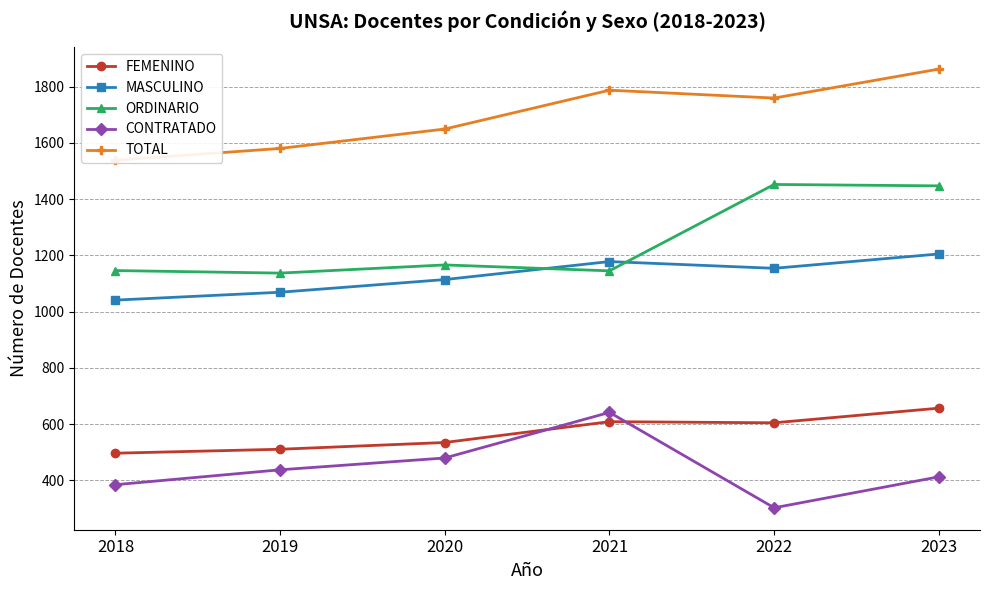

Is this an area chart (filled region under the line)?

No